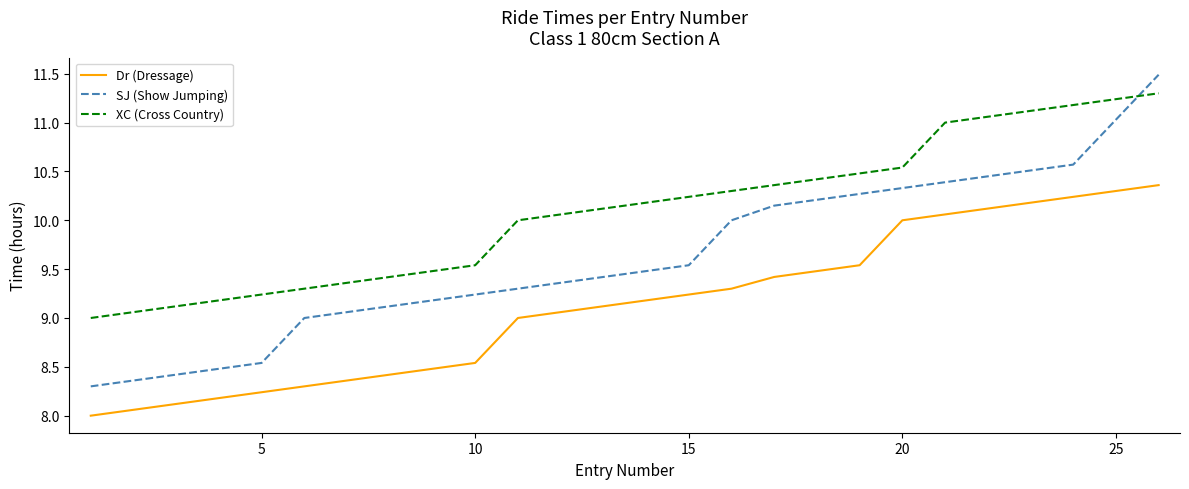

What is the maximum value shown in the chart?

11.5